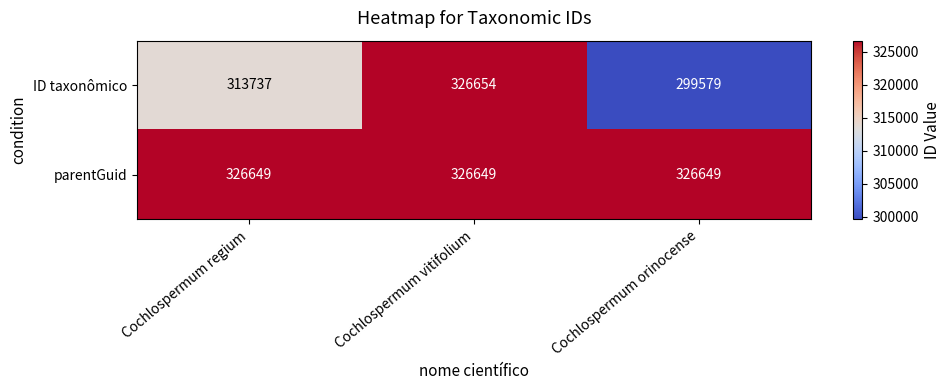

Reading left to right, extract all data points from this chart.

ID taxonômico: Cochlospermum regium=313737	Cochlospermum vitifolium=326654	Cochlospermum orinocense=299579
parentGuid: Cochlospermum regium=326649	Cochlospermum vitifolium=326649	Cochlospermum orinocense=326649